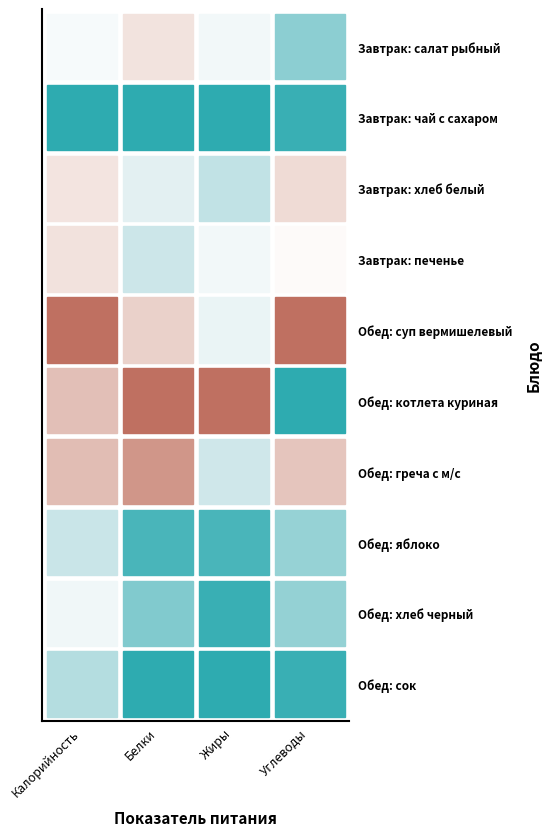

What is the average value of the Обед: греча с м/с series?

71.2